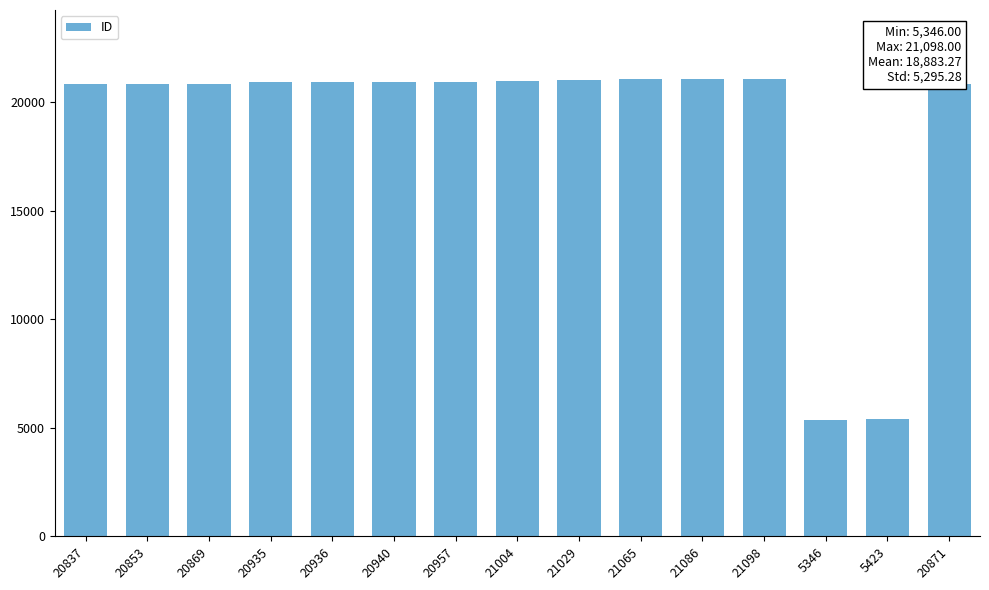

What is the difference between the maximum and minimum values?

15752